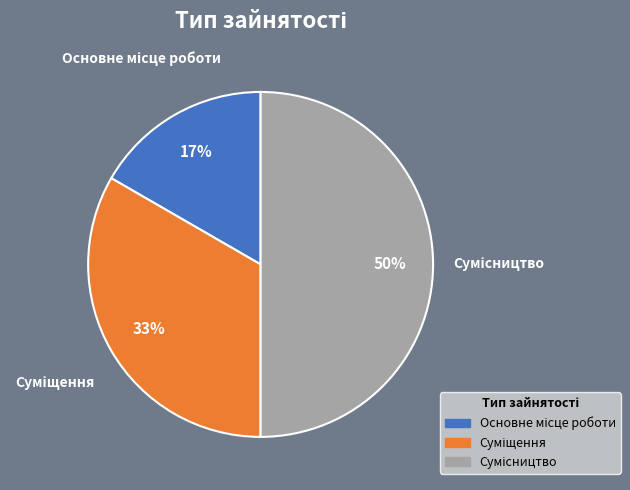

To the nearest percent, what is the average slice percentage?

33%